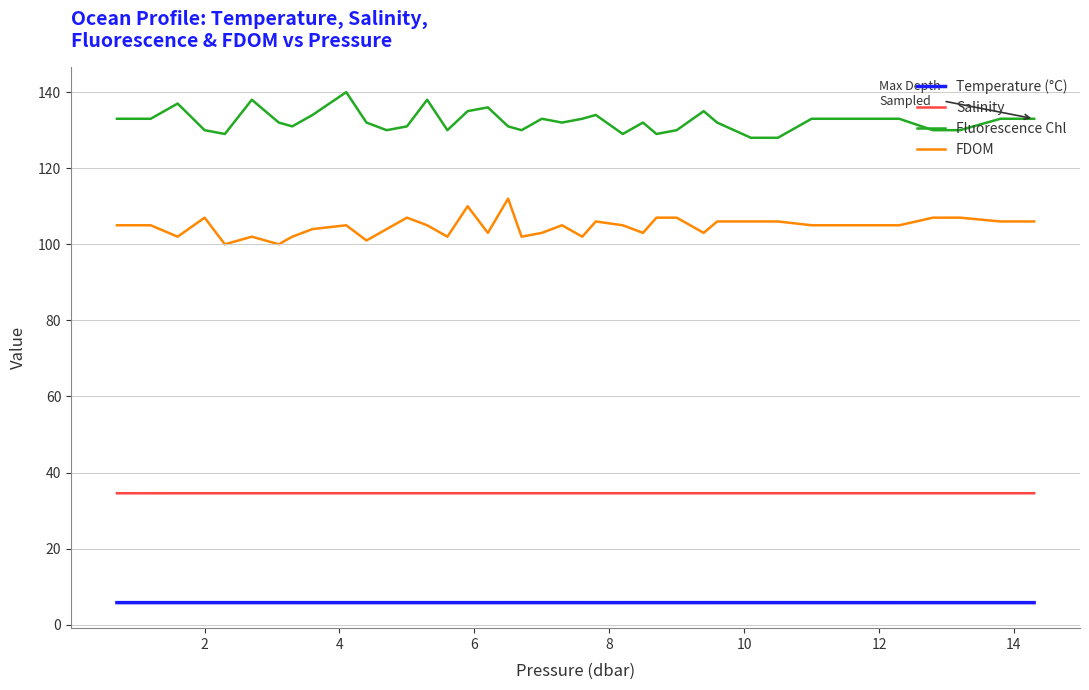

Rank the series by their maximum value, from highest to lowest.

Fluorescence Chl, FDOM, Salinity, Temperature (°C)